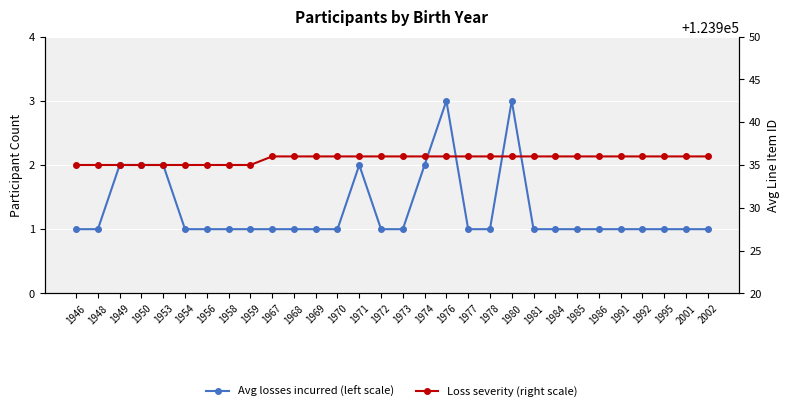

What is the difference between the Loss severity (right scale) values at 1980 and 1949?

1